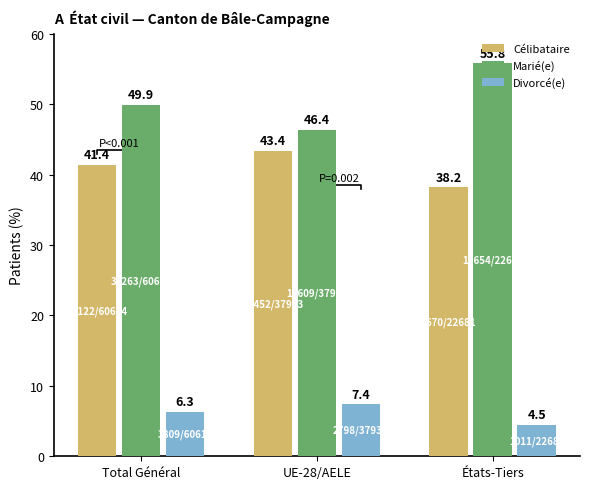

What is the spread (max minus min) of values at États-Tiers?

51.3